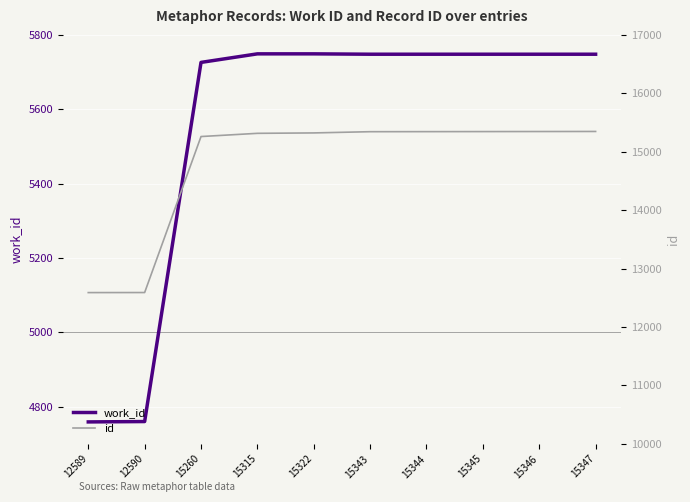

Read the work_id value at 15260.

5726